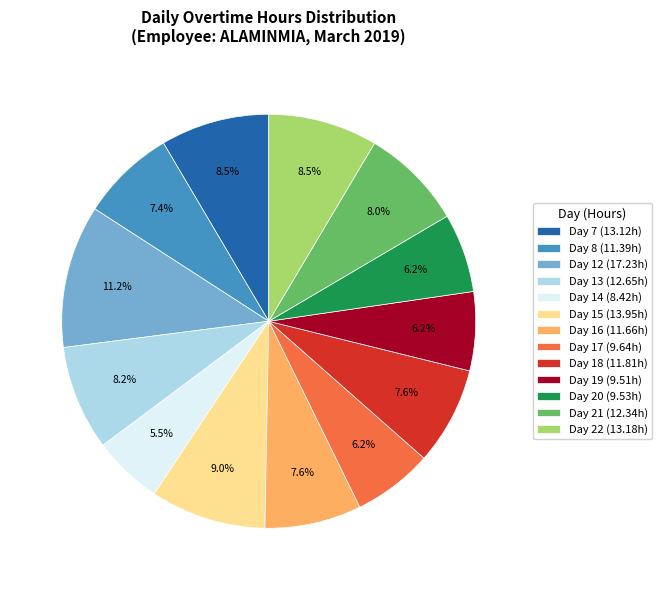

Between Day 15 (13.95h) and Day 7 (13.12h), which is larger?

Day 15 (13.95h)